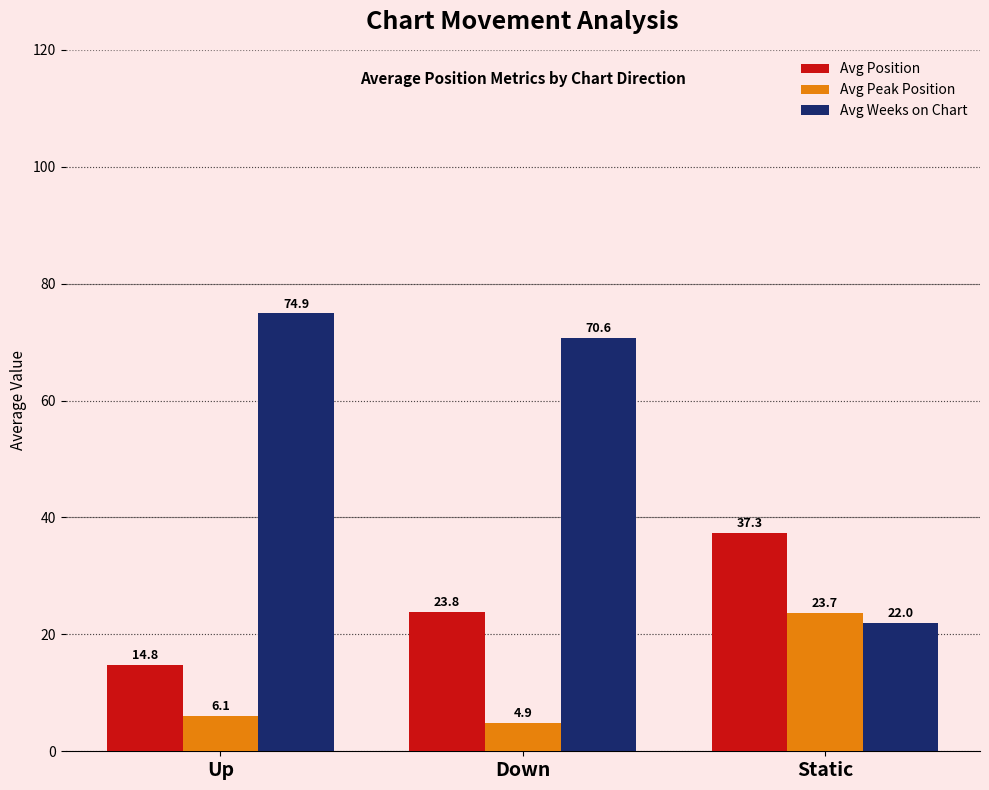

What is the difference between the highest and lowest values at Static?

15.3